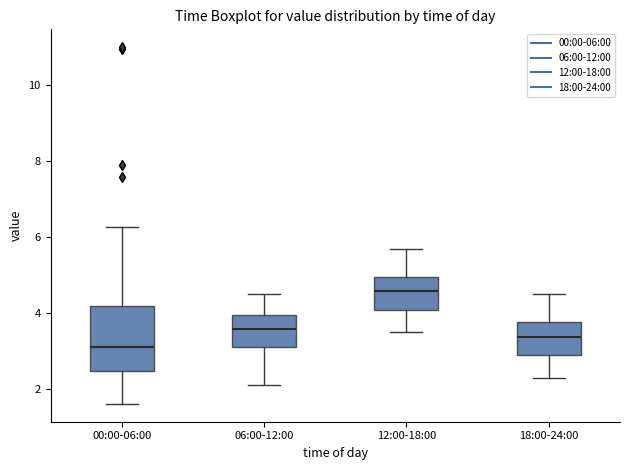

Which box has the highest median line?

12:00-18:00